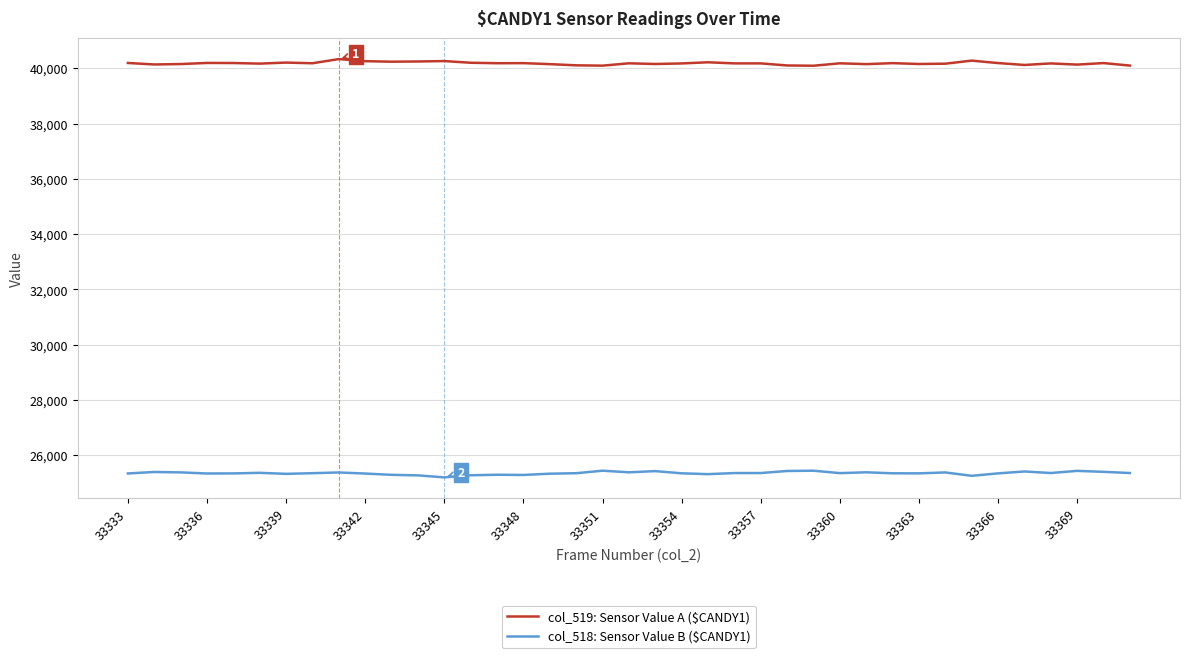

What is the maximum value shown in the chart?

40338